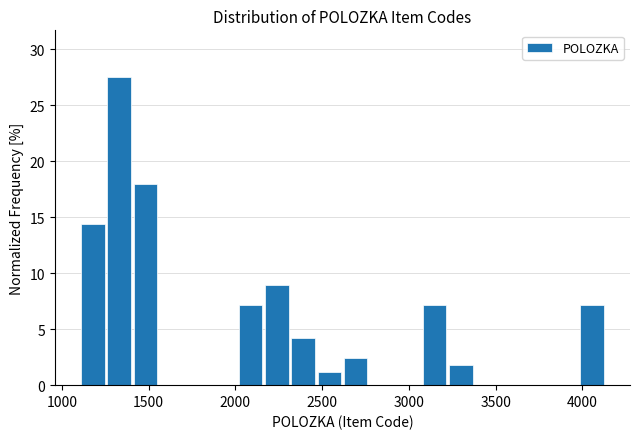

Read against the x-axis, roughly where is the centre of the tallest bar?

1350